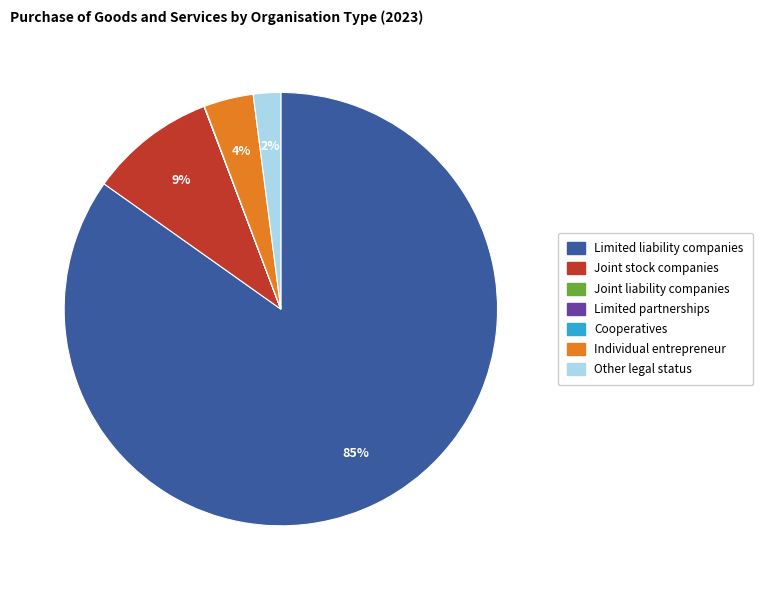

Is it true that Limited liability companies is 70% of the pie?

False